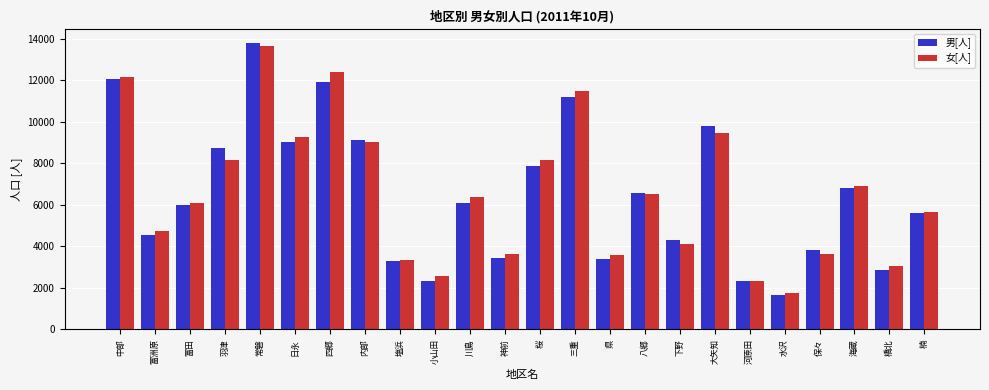

Where is 男[人] nearest to the value 7729?

桜